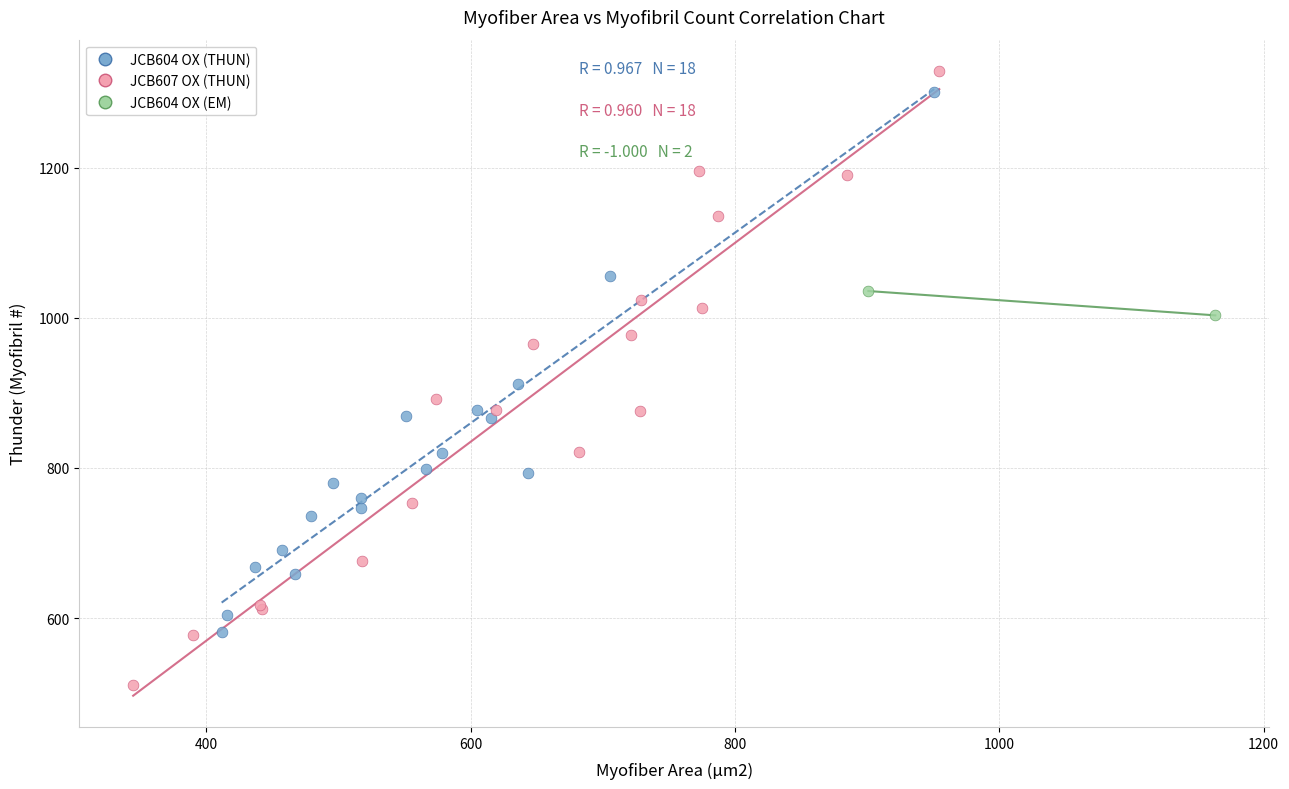

Which series contains the highest Y value?

JCB607 OX (THUN)